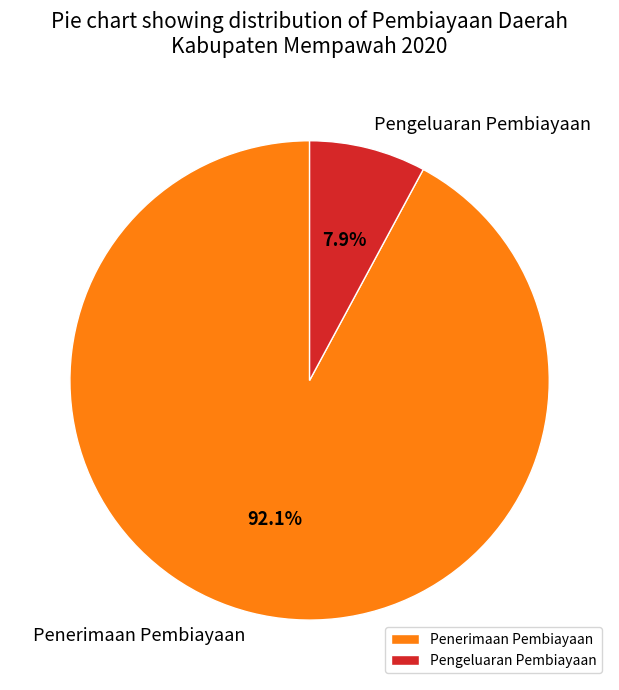

Is it true that Penerimaan Pembiayaan is 92% of the pie?

True